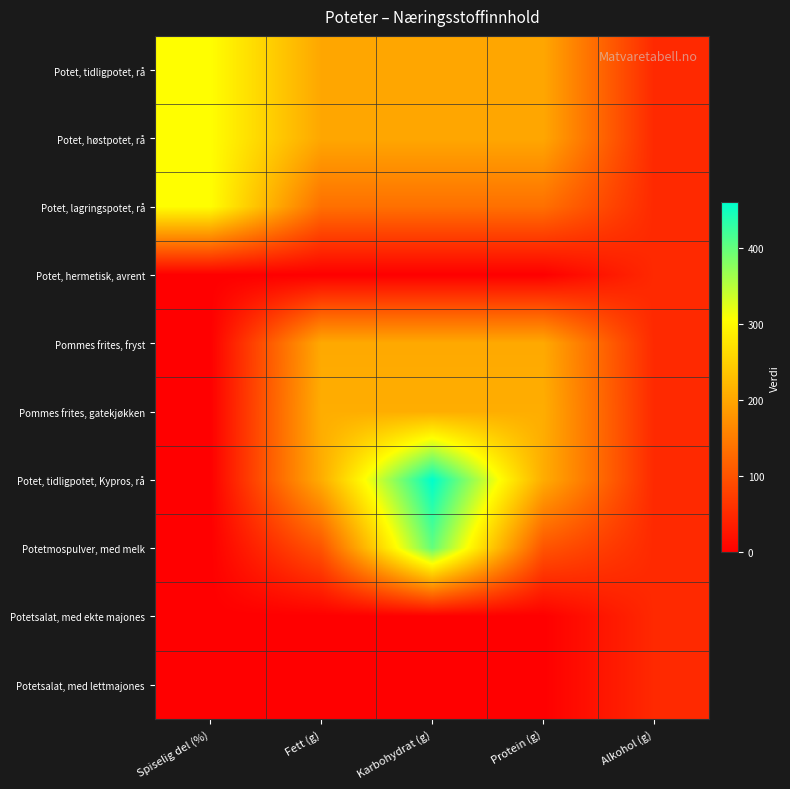

At which category does the chart reach its minimum across all series?

Spiselig del (%)